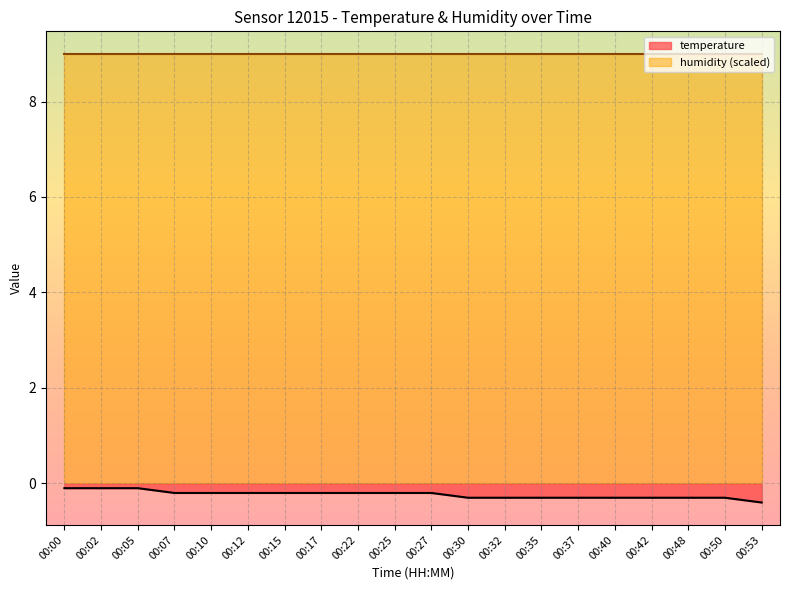

Which has a higher value, 00:05 or 00:40?

00:05